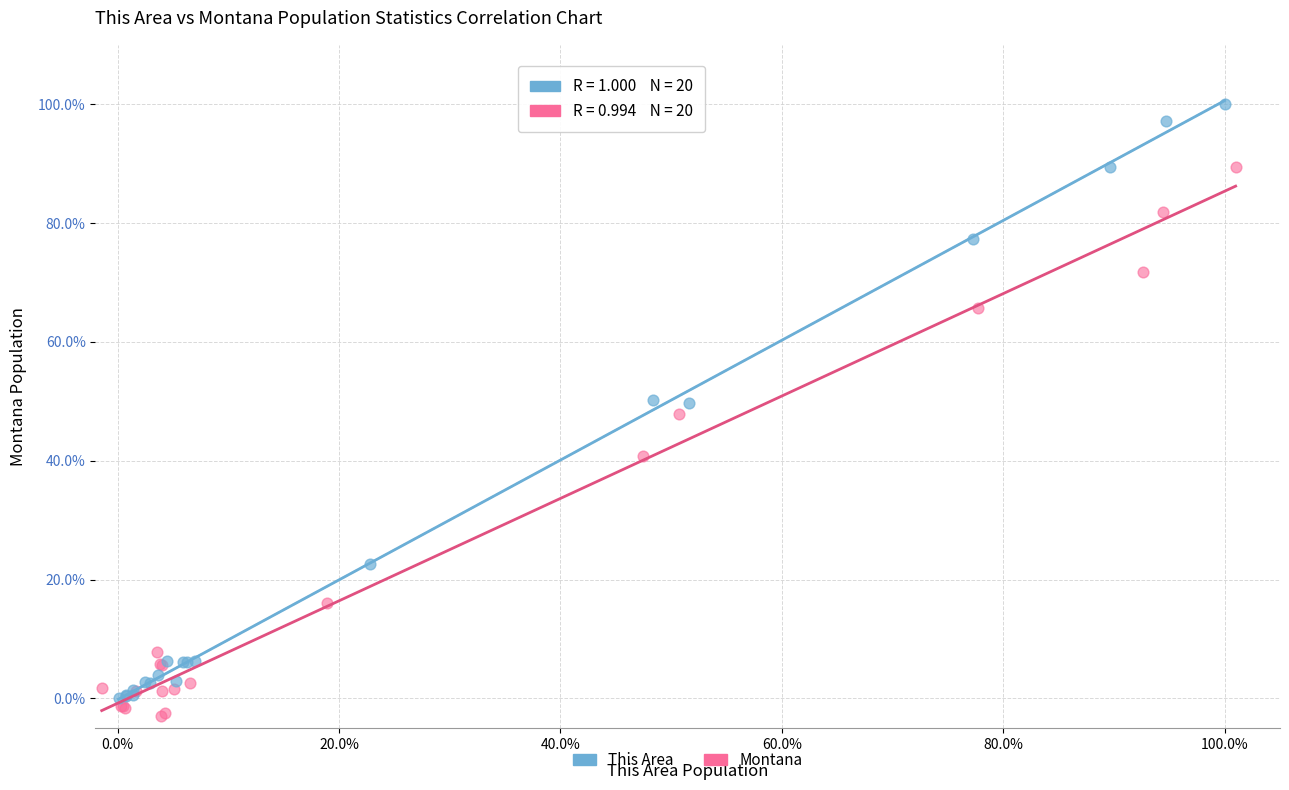

Which series has the largest Y range (max minus min)?

This Area